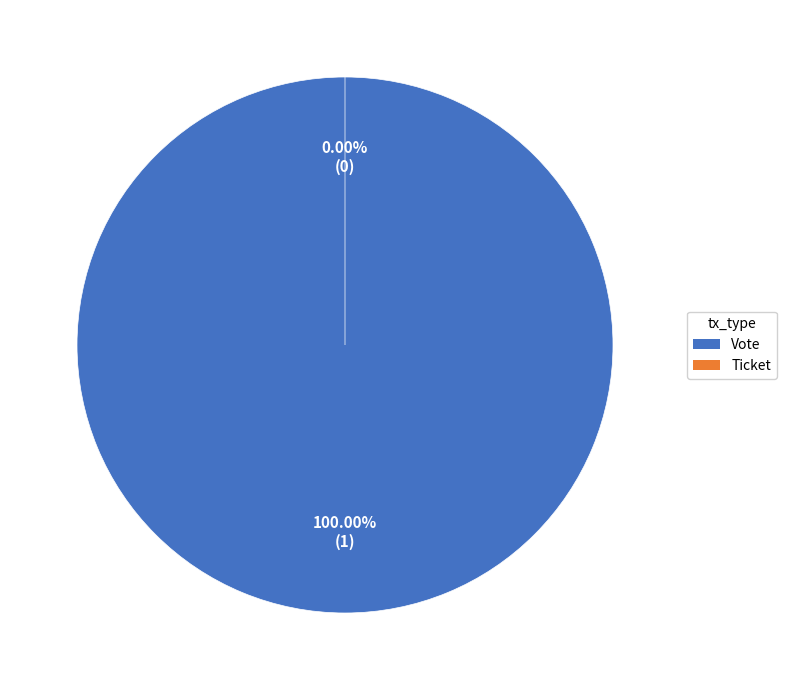

Is the sum of Vote and Ticket greater than half?

Yes